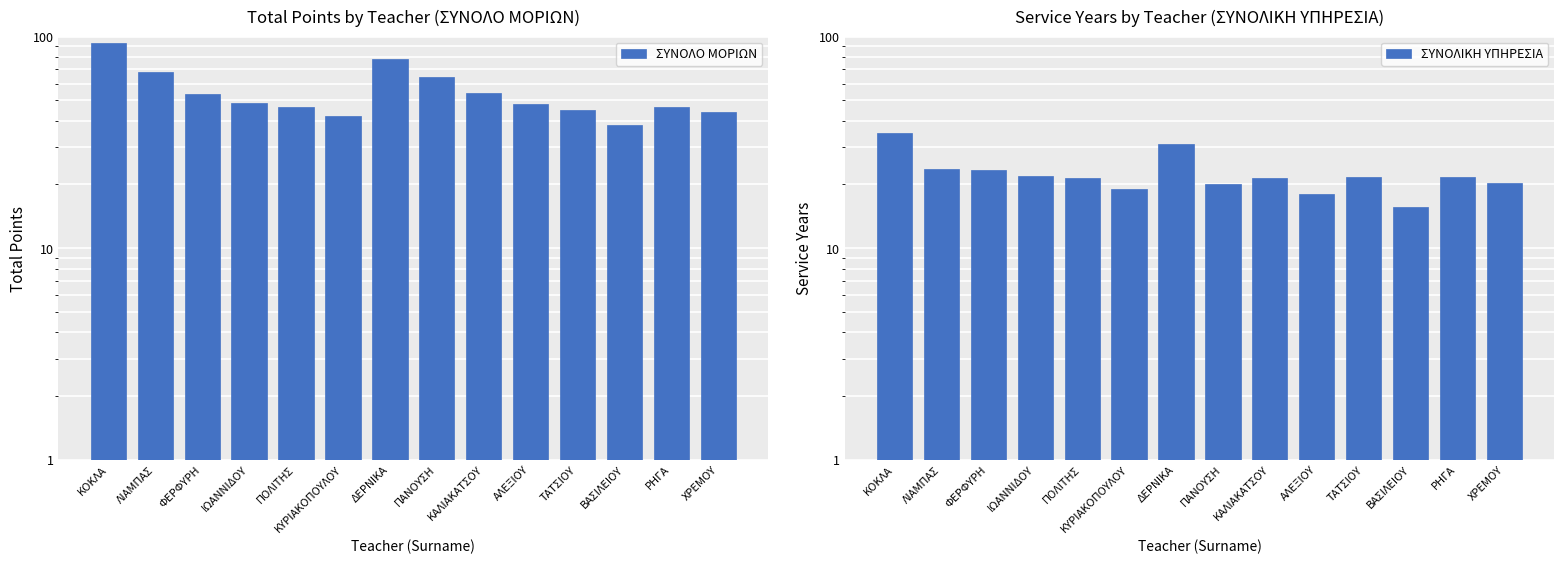

List the labels in order of ΣΥΝΟΛΙΚΗ ΥΠΗΡΕΣΙΑ value, smallest first.

ΒΑΣΙΛΕΙΟΥ, ΑΛΕΞΙΟΥ, ΚΥΡΙΑΚΟΠΟΥΛΟΥ, ΠΑΝΟΥΣΗ, ΧΡΕΜΟΥ, ΠΟΛΙΤΗΣ, ΚΑΛΙΑΚΑΤΣΟΥ, ΤΑΤΣΙΟΥ, ΡΗΓΑ, ΙΩΑΝΝΙΔΟΥ, ΦΕΡΦΥΡΗ, ΛΙΑΜΠΑΣ, ΔΕΡΝΙΚΑ, ΚΟΚΛΑ